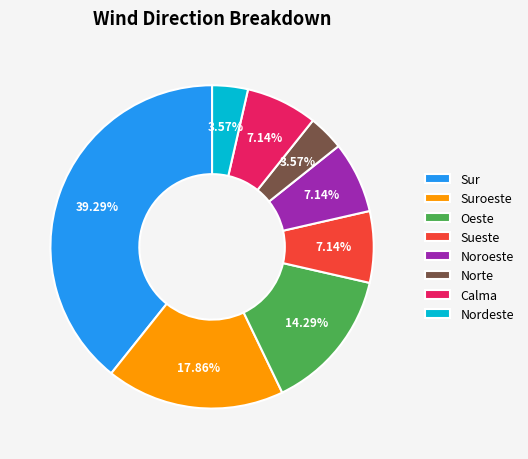

To the nearest percent, what portion does Suroeste represent?

18%